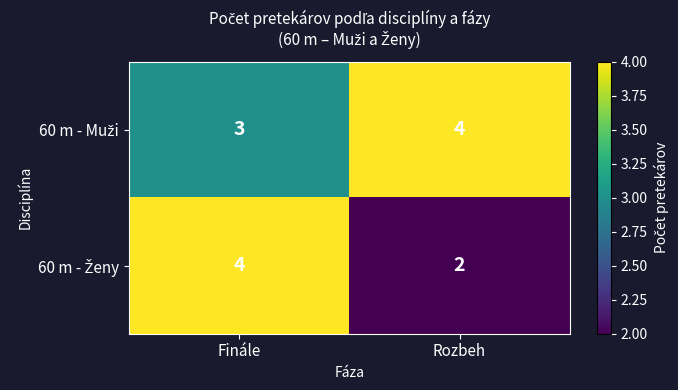

At which category is the sum across all series the highest?

Finále